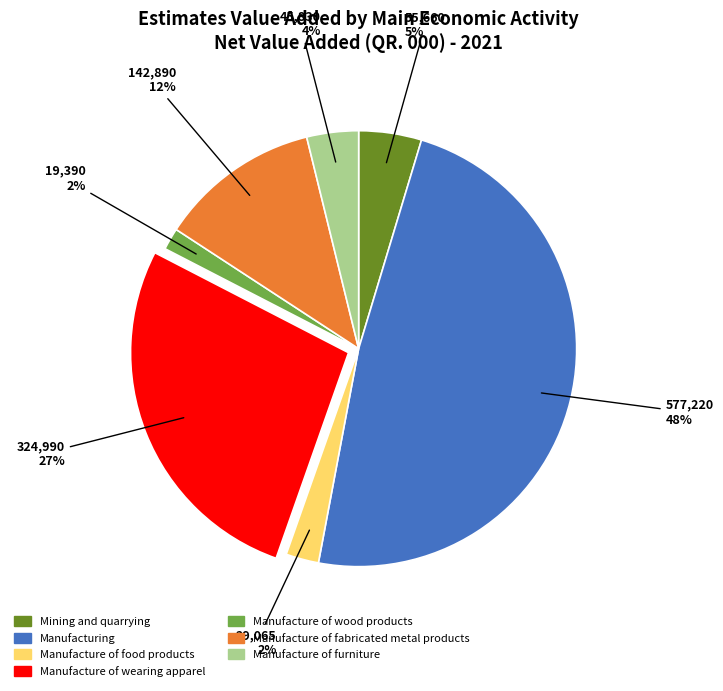

To the nearest percent, what percentage of the pie is Manufacture of food products?

2%